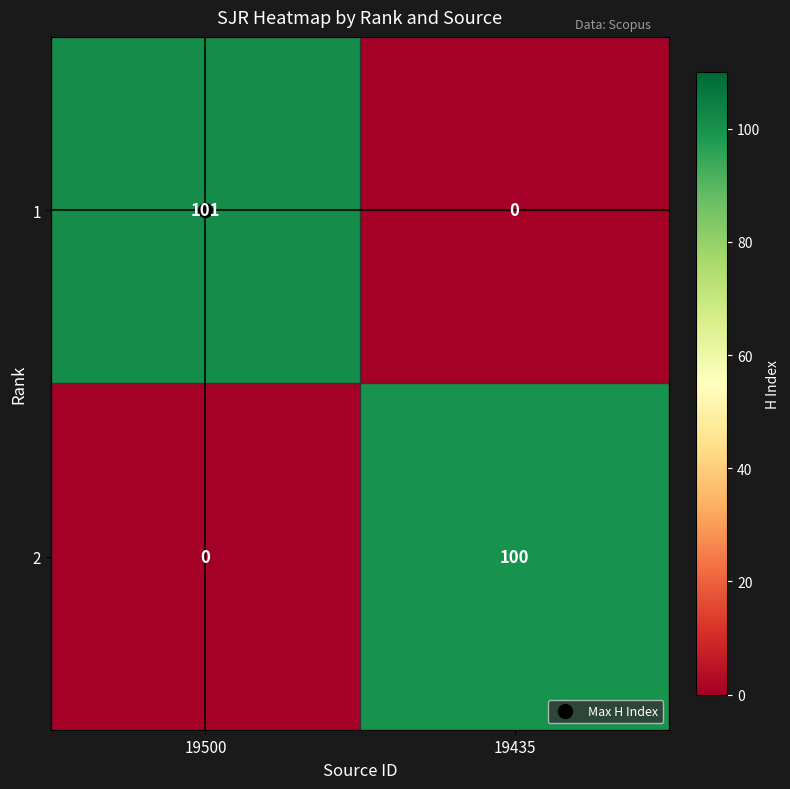

What is the spread (max minus min) of values at 19500?

101